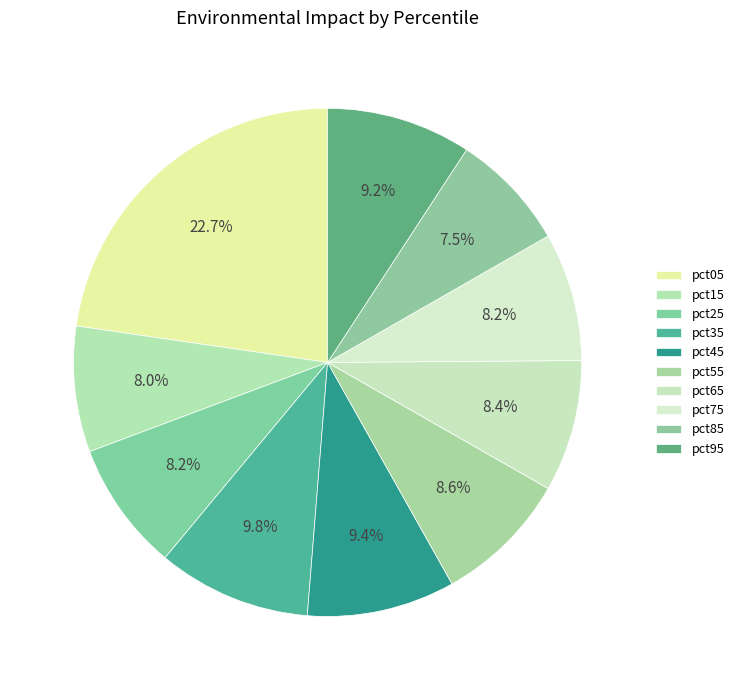

Rank the categories by value from highest to lowest.

pct05, pct35, pct45, pct95, pct55, pct65, pct25, pct75, pct15, pct85